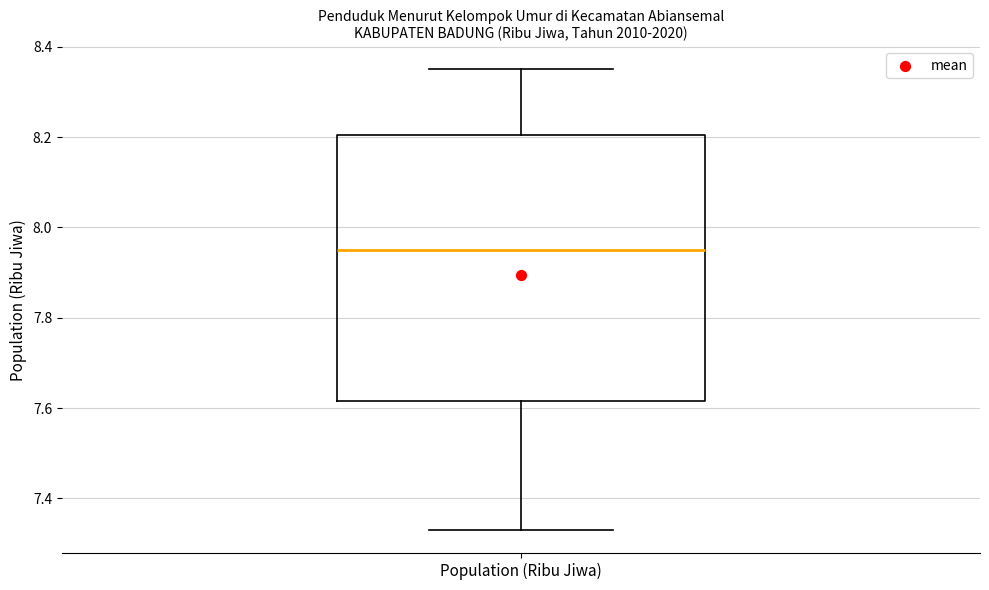

Read this box plot against the y-axis: the position of the median line, the range covered by the box, and the ends of both whiskers. The values are not printed on the chart, so give them approximately, as read against the axis.

median 7.96, box 7.62 to 8.20, whiskers 7.34 to 8.36